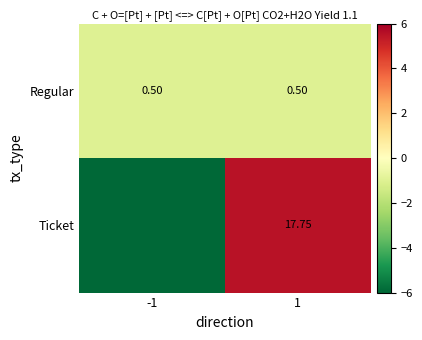

Which has a higher value, 1 or -1?

1